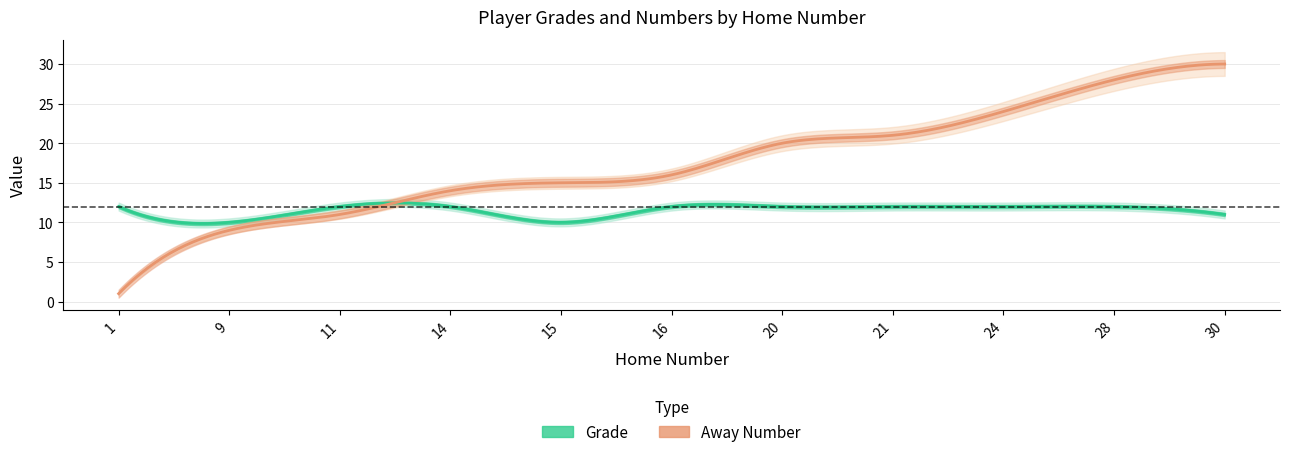

True or false: Away Number has a value of 7 at 14.

False